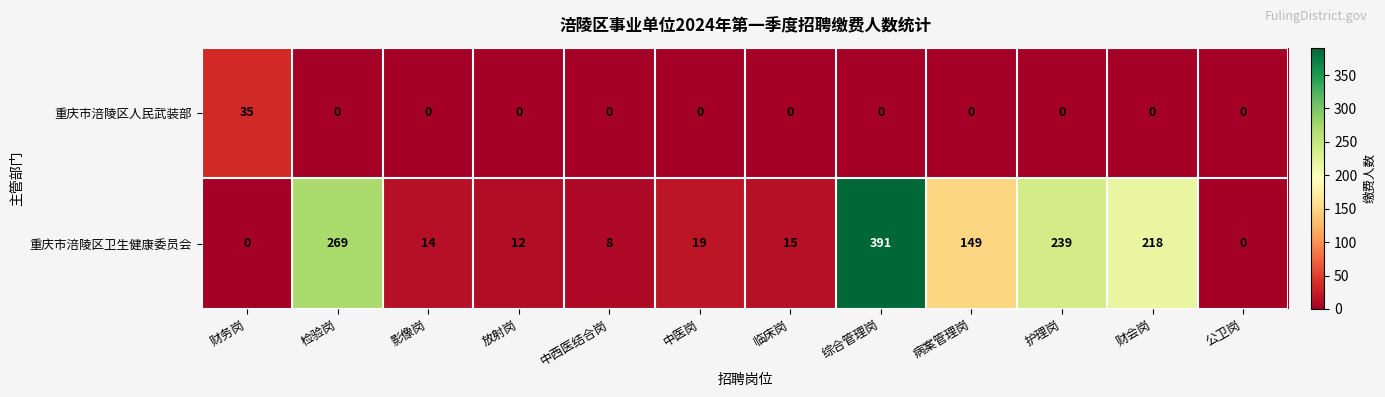

How many series are shown in this chart?

2